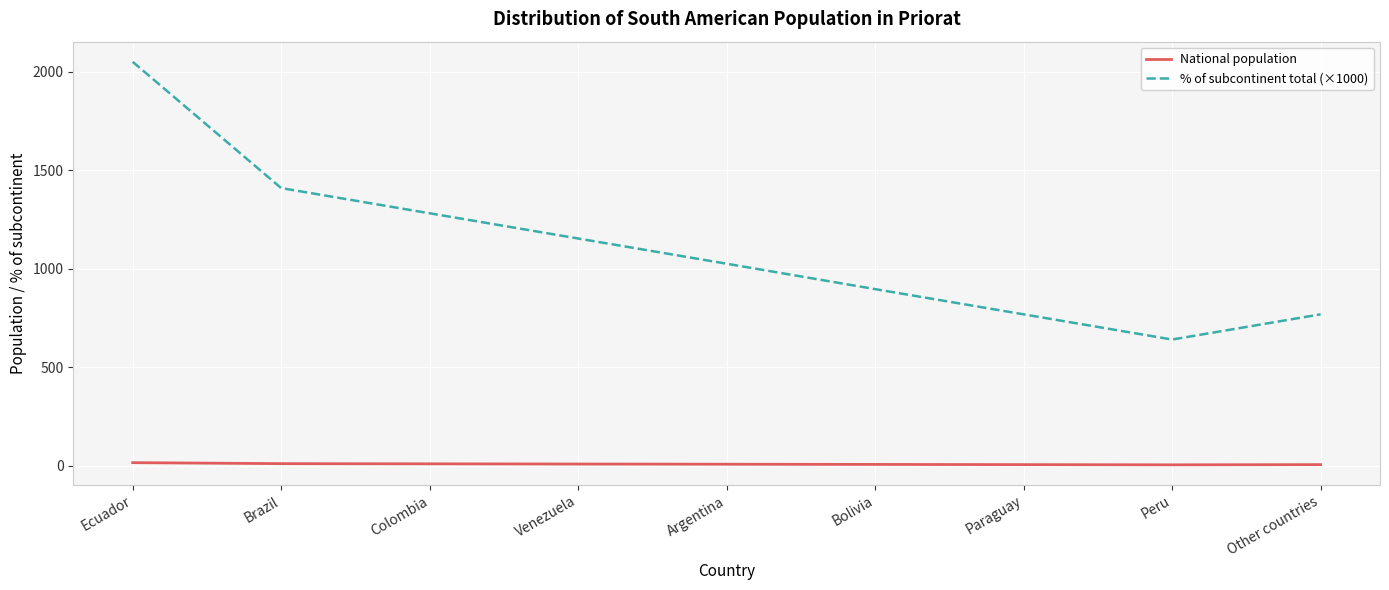

What is the total value across all series at Venezuela?

1163